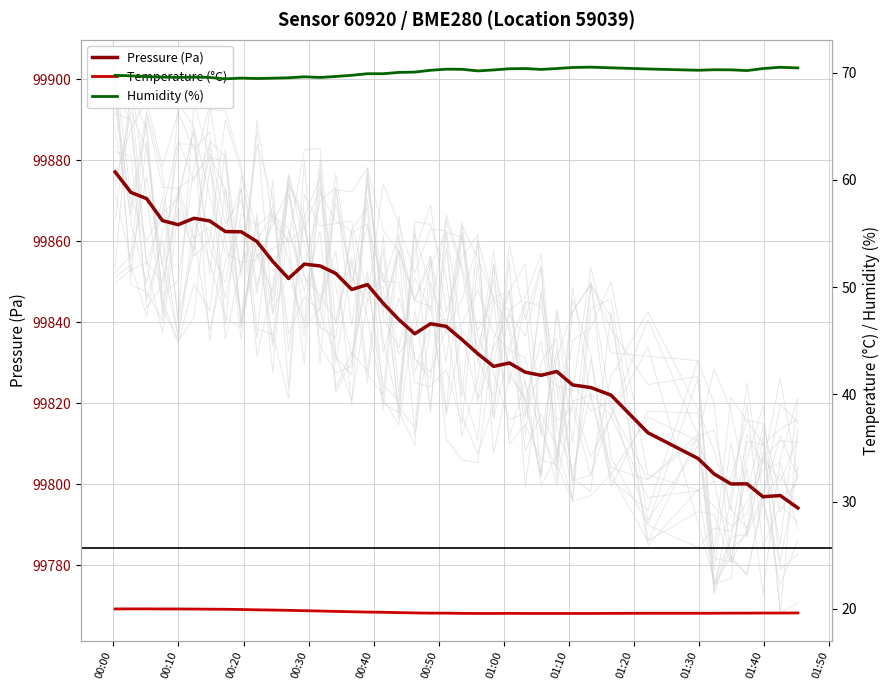

What are all the series names shown in the legend?

Pressure (Pa), Temperature (°C), Humidity (%)